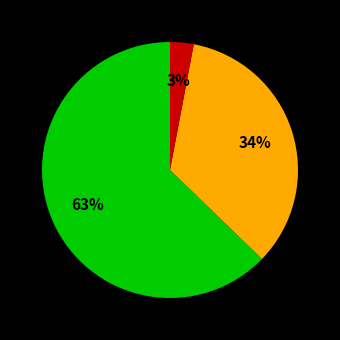

Does any single category account for the majority?

Yes